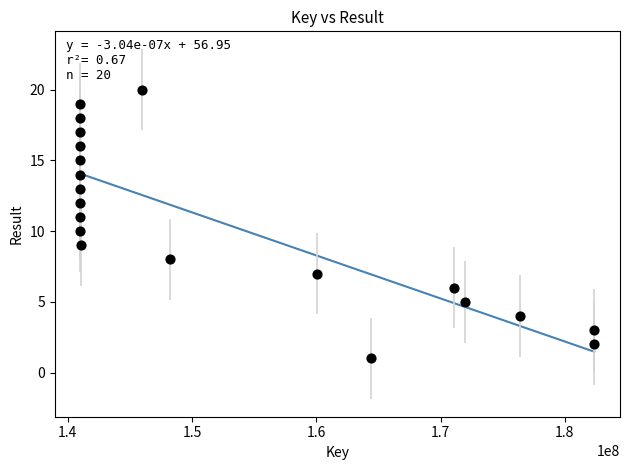

What is the range of X values (max minus min)?

41362224